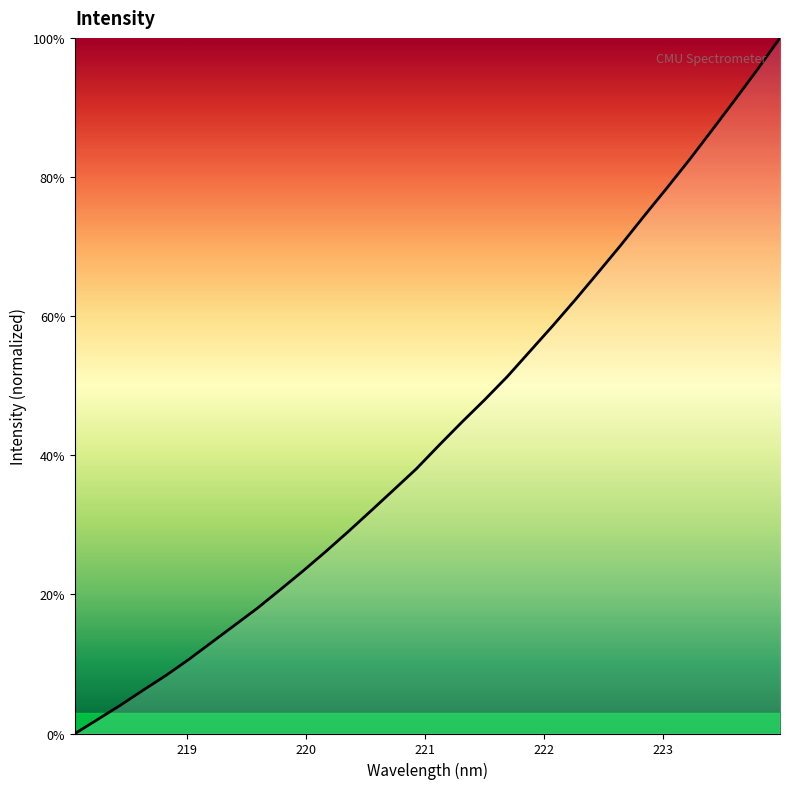

What is the maximum value shown in the chart?

100.0